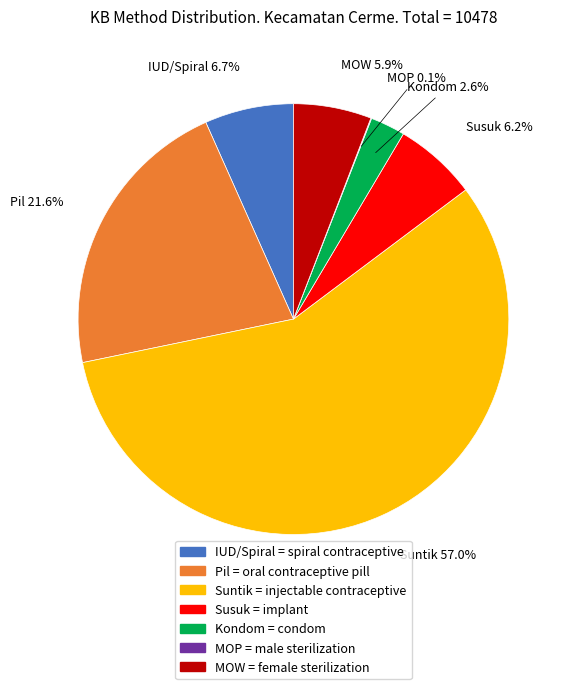

Do IUD/Spiral and Kondom together represent more than half of the pie?

No